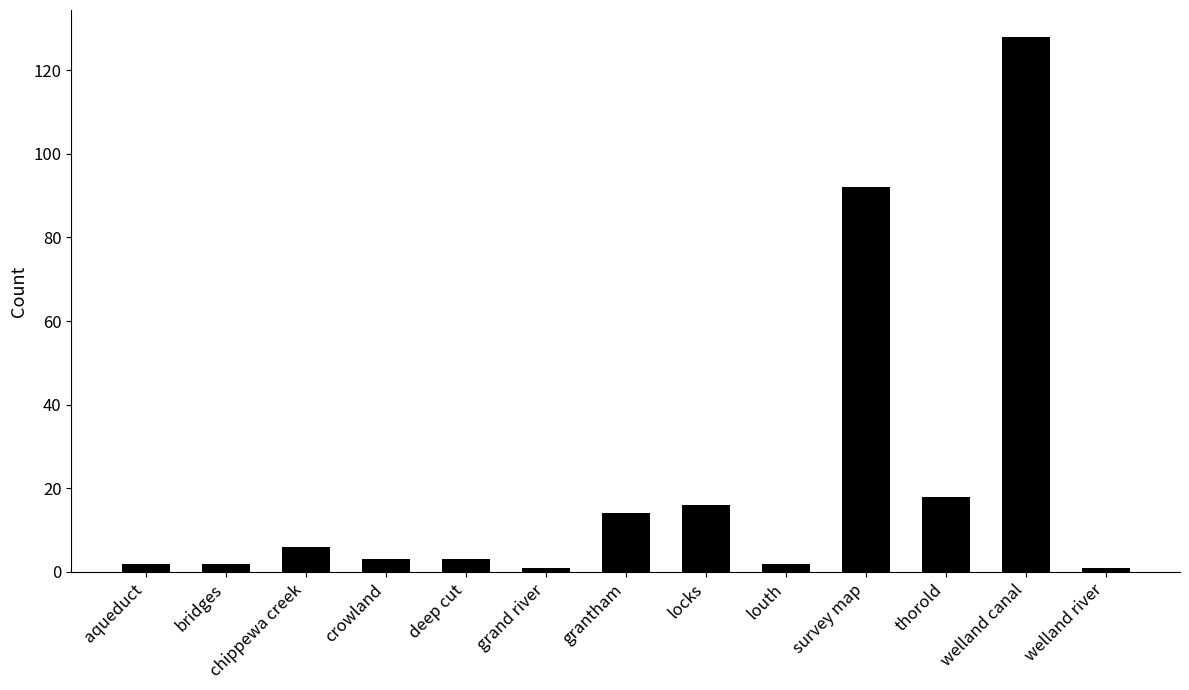

What is the label of the 8th bar from the right?

grand river